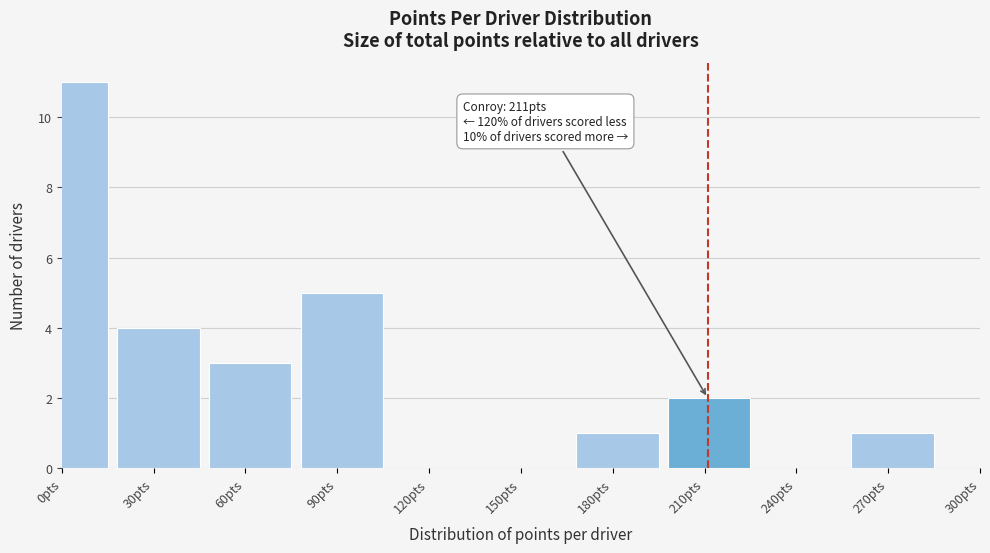

Reading right to left, extract all data points from this chart.

270pts=1	240pts=0	210pts=2	180pts=1	150pts=0	120pts=0	90pts=5	60pts=3	30pts=4	0pts=11